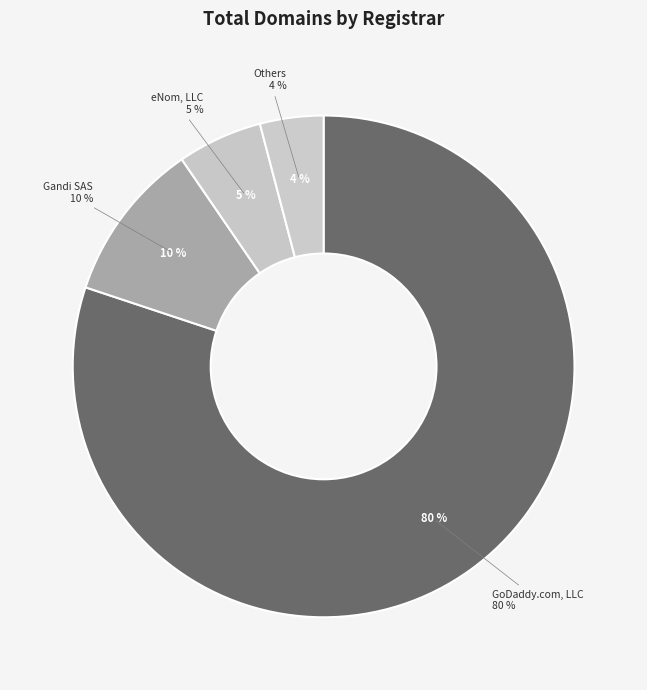

Which category accounts for the majority?

GoDaddy.com, LLC